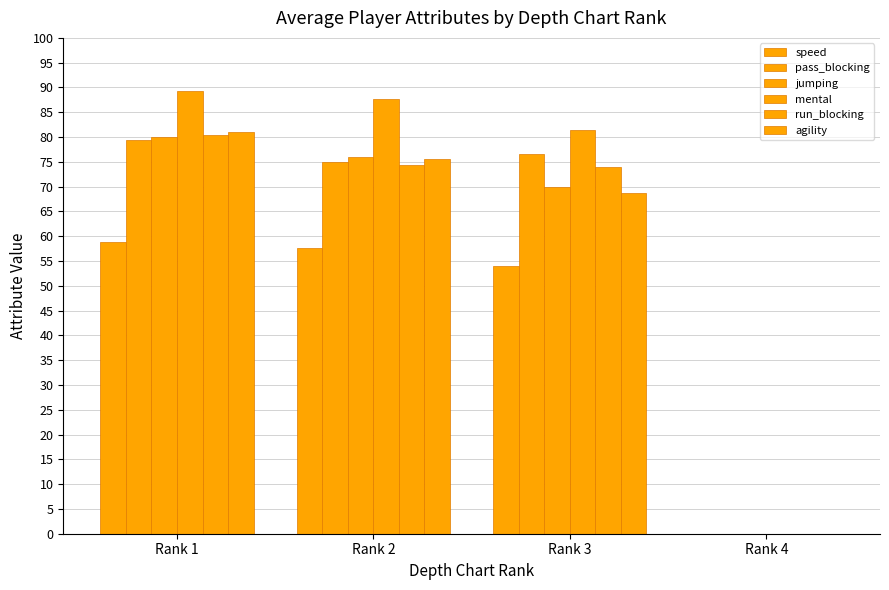

Reading left to right, what are all the values shown in this chart?

speed: Rank 1=58.9	Rank 2=57.7	Rank 3=54.0	Rank 4=0.0
pass_blocking: Rank 1=79.4	Rank 2=74.9	Rank 3=76.7	Rank 4=0.0
jumping: Rank 1=80.1	Rank 2=75.9	Rank 3=70.0	Rank 4=0.0
mental: Rank 1=89.3	Rank 2=87.6	Rank 3=81.3	Rank 4=0.0
run_blocking: Rank 1=80.4	Rank 2=74.3	Rank 3=74.0	Rank 4=0.0
agility: Rank 1=81.0	Rank 2=75.6	Rank 3=68.7	Rank 4=0.0